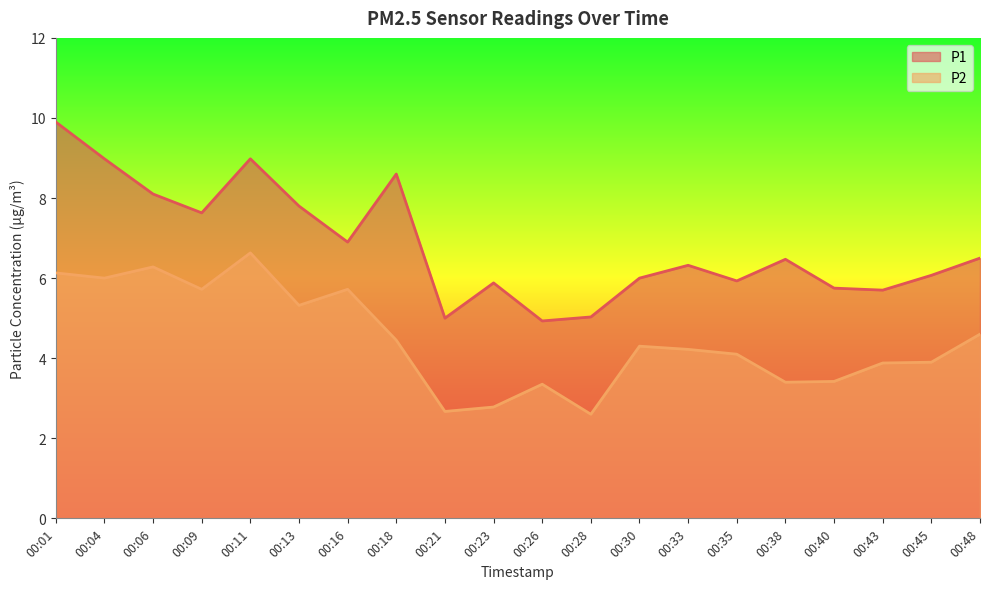

Which has a higher value, 00:45 or 00:28?

00:45